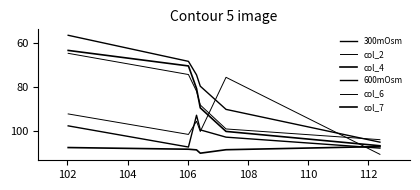

Does the chart display data point markers on the line(s)?

No